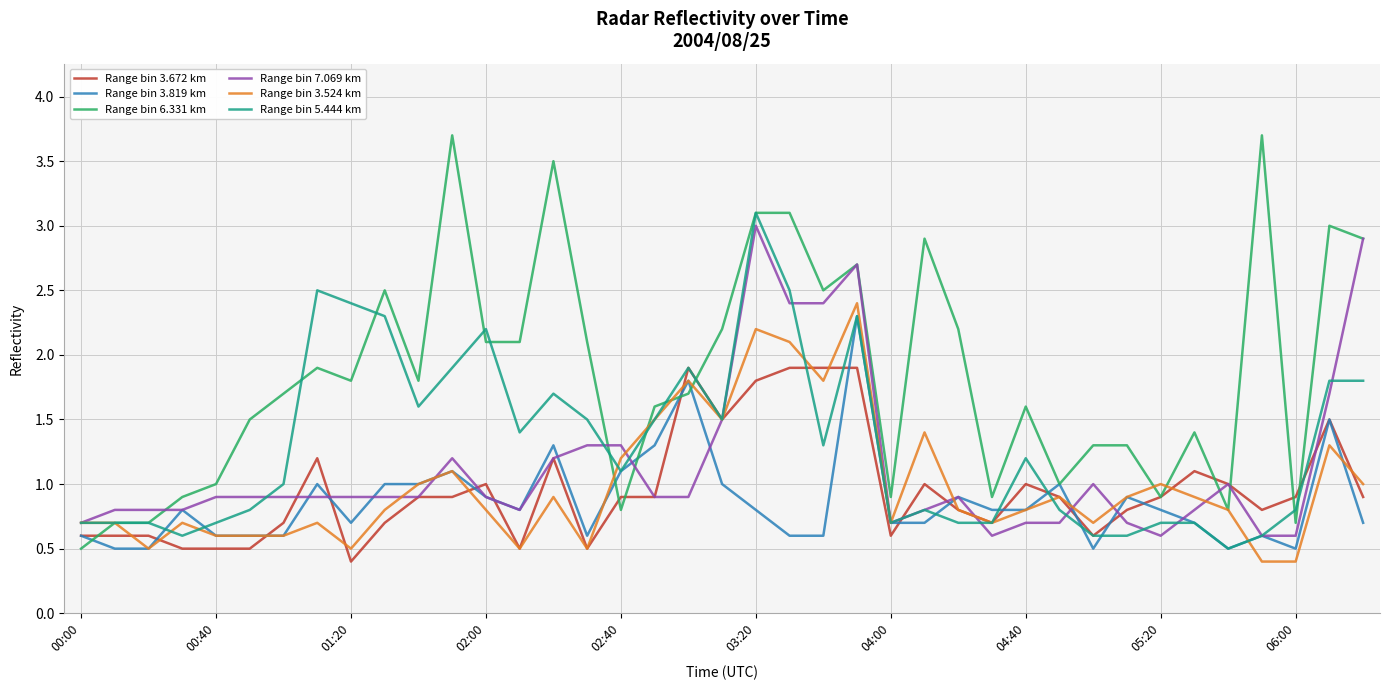

Which series has the widest spread of values?

Range bin 6.331 km